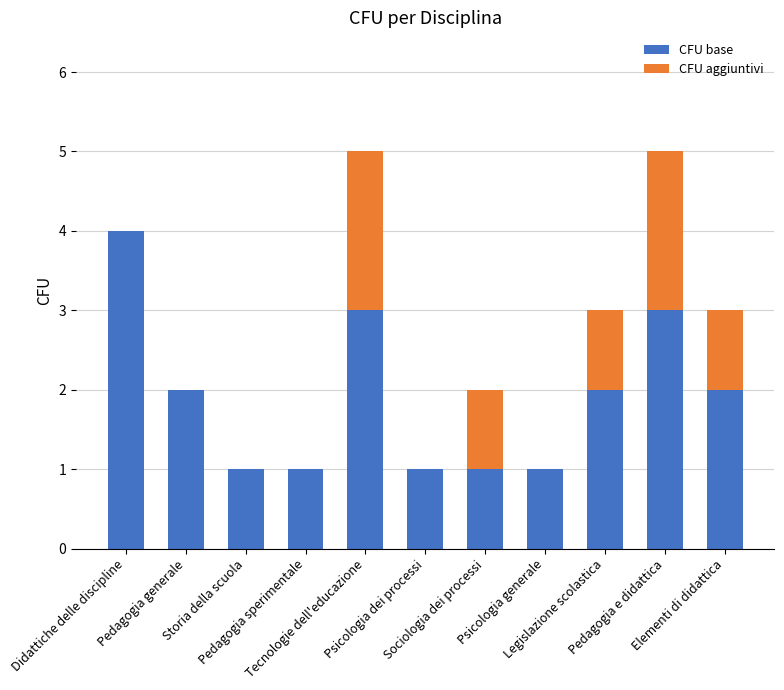

What is the sum of all CFU base values?

21